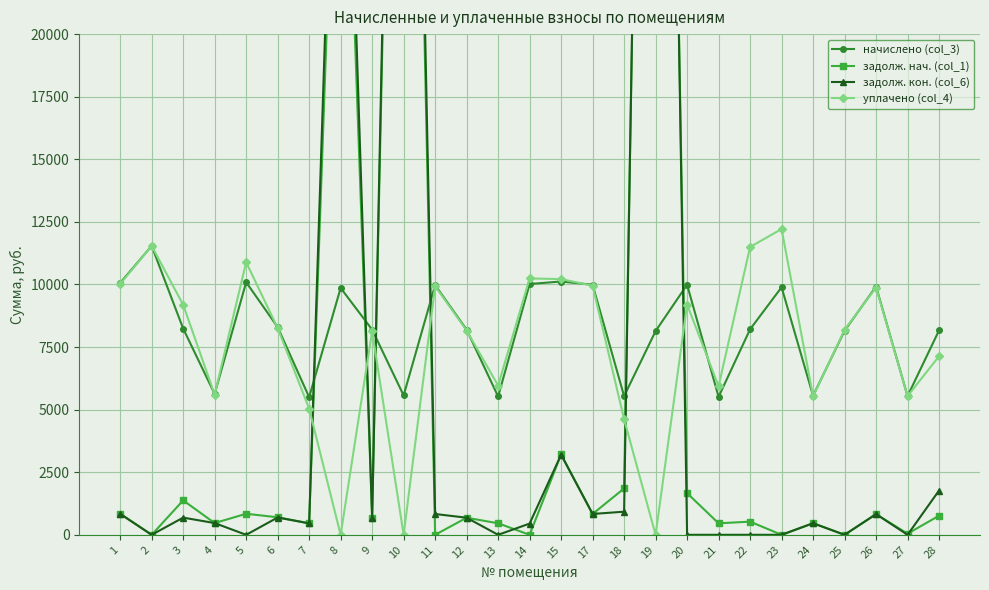

What is the difference between the maximum and minimum values in the задолж. нач. (col_1) series?

73156.4